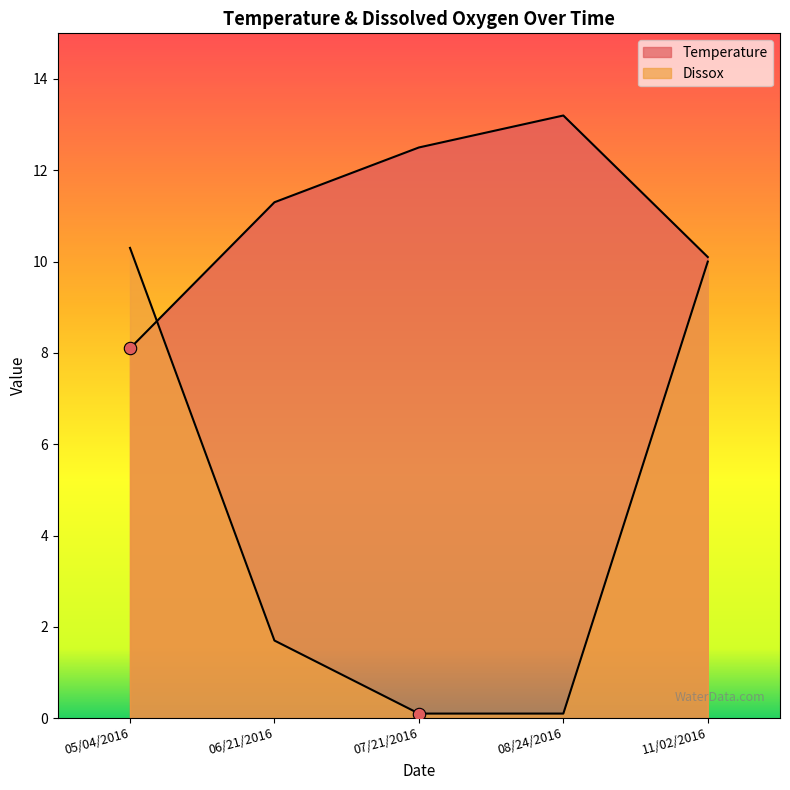

Is the value of Temperature at 05/04/2016 greater than the value of Dissox at 05/04/2016?

No